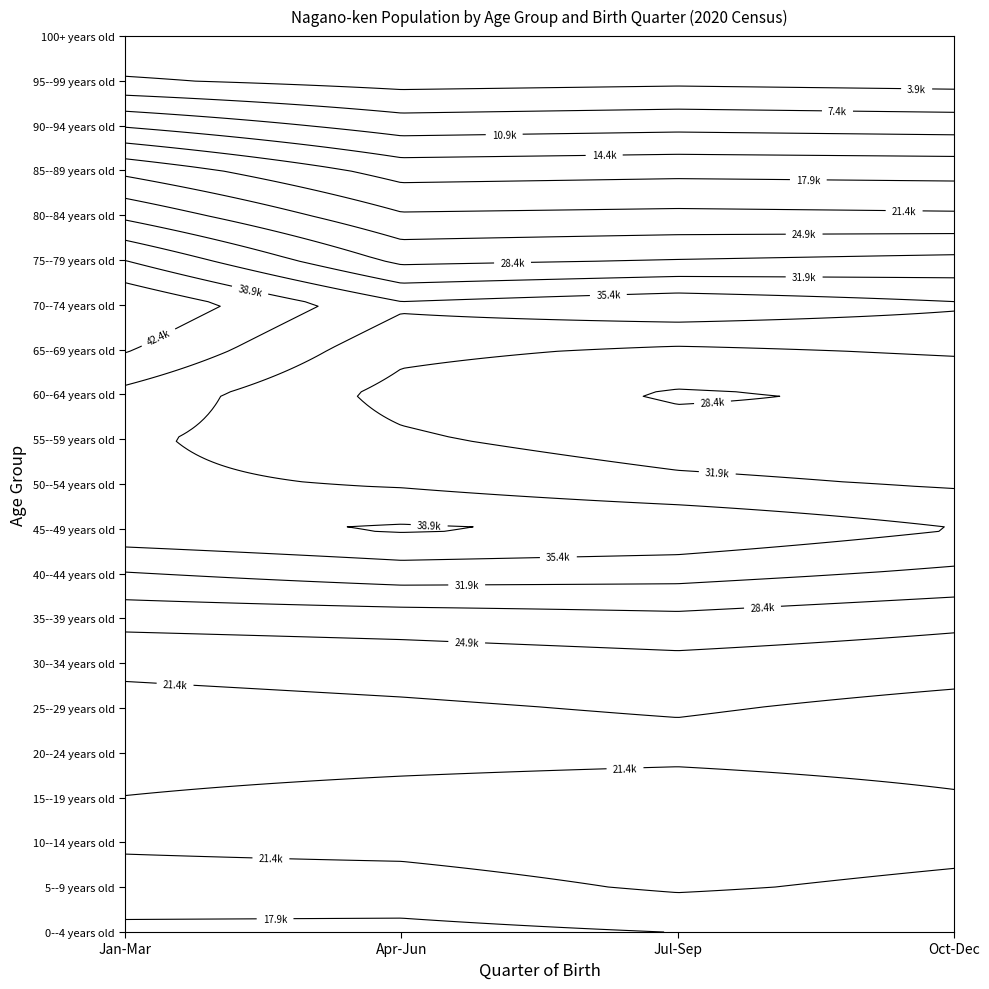

List the labels in order of 25--29 years old value, smallest first.

0, 3, 1, 2